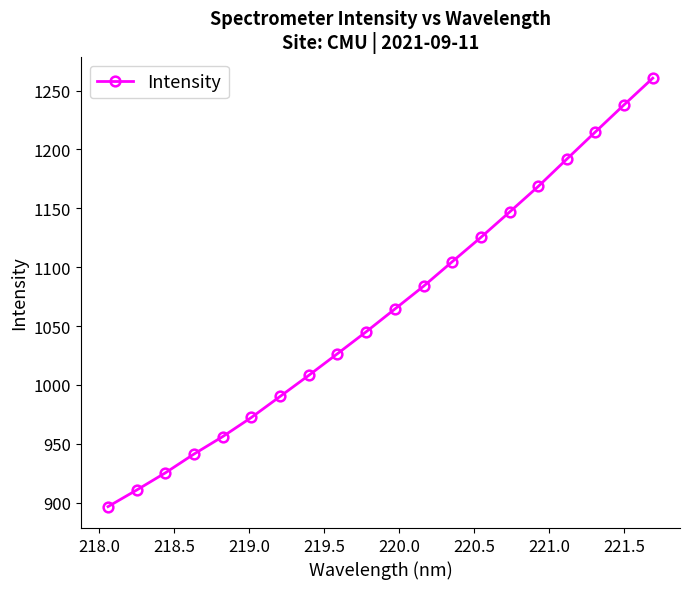

What is the smallest value displayed?

896.7